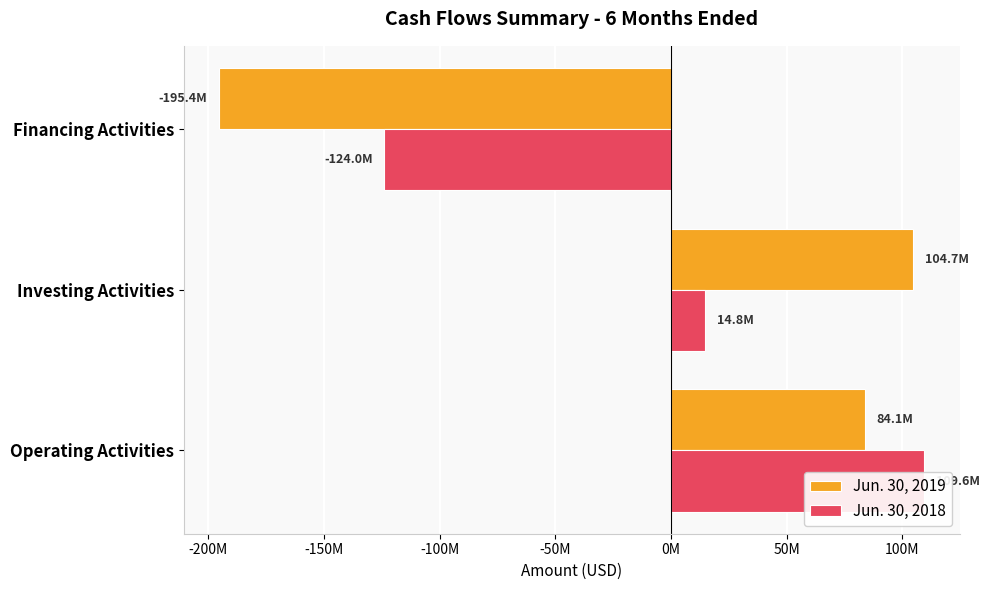

What is the smallest value displayed?

-195448000